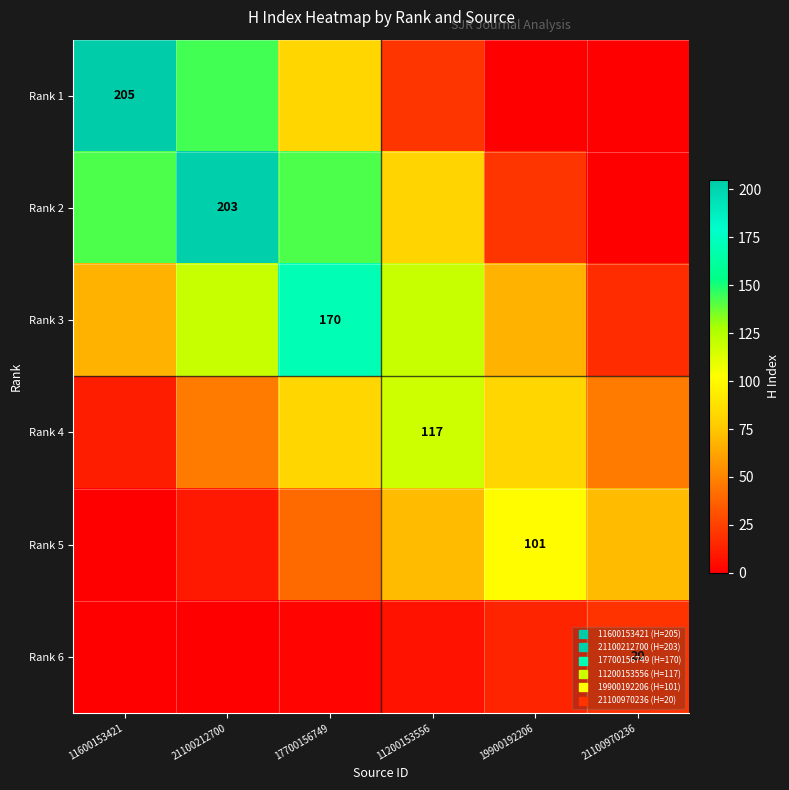

What is the difference between the second highest and second lowest values in the Rank 3 series?

51.0